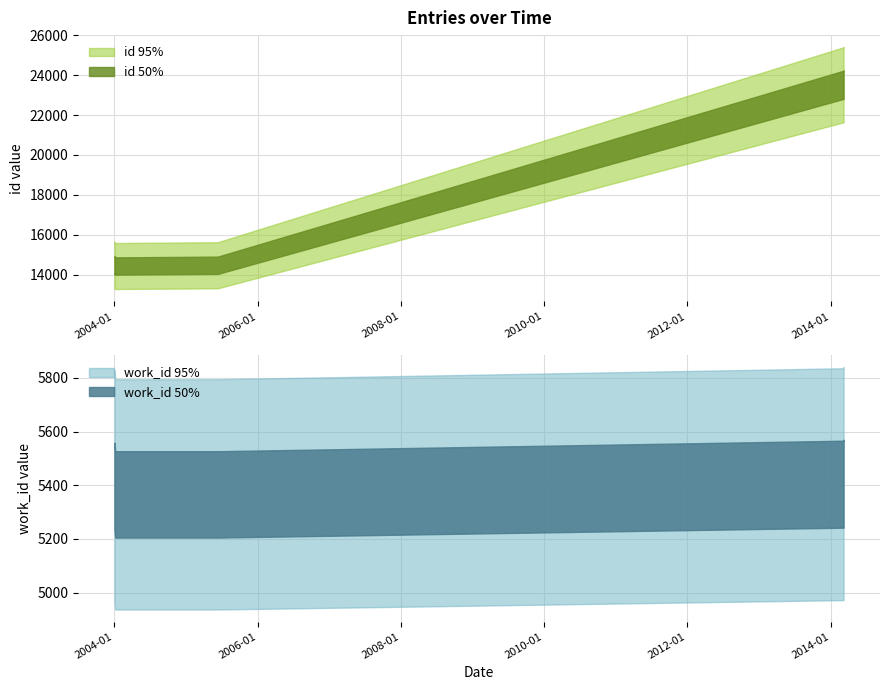

Where does the id series first go above 14487?

2004-01-02